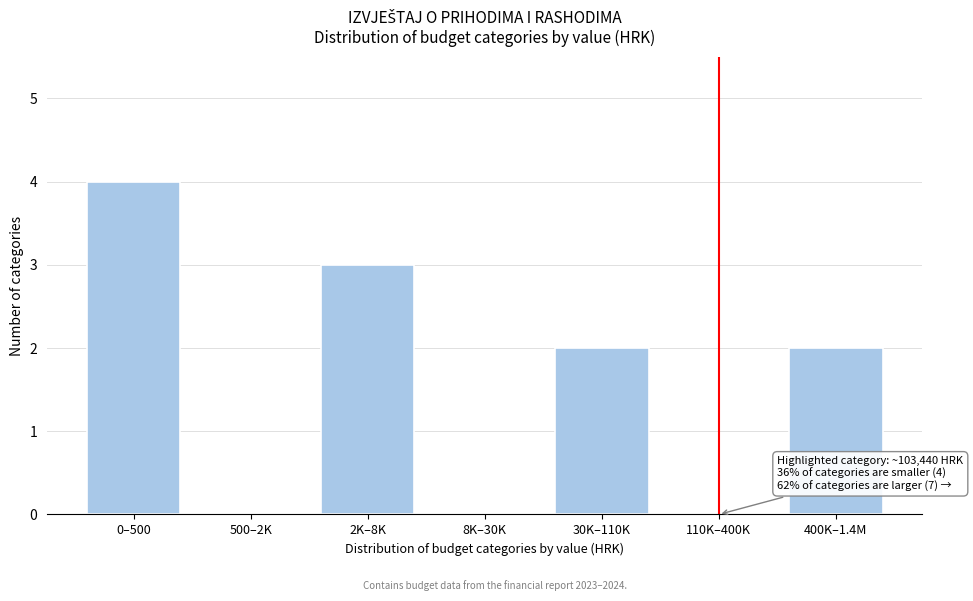

Reading left to right, transcribe all the data shown in this chart.

0–500=4	500–2K=0	2K–8K=3	8K–30K=0	30K–110K=2	110K–400K=0	400K–1.4M=2